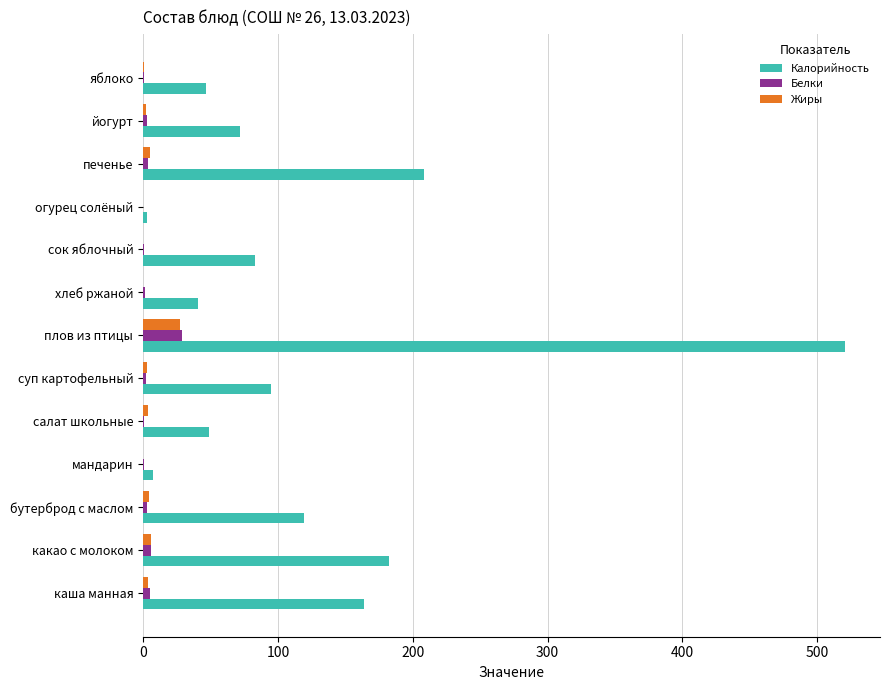

The value of Белки at плов из птицы is 28.7. True or false?

True